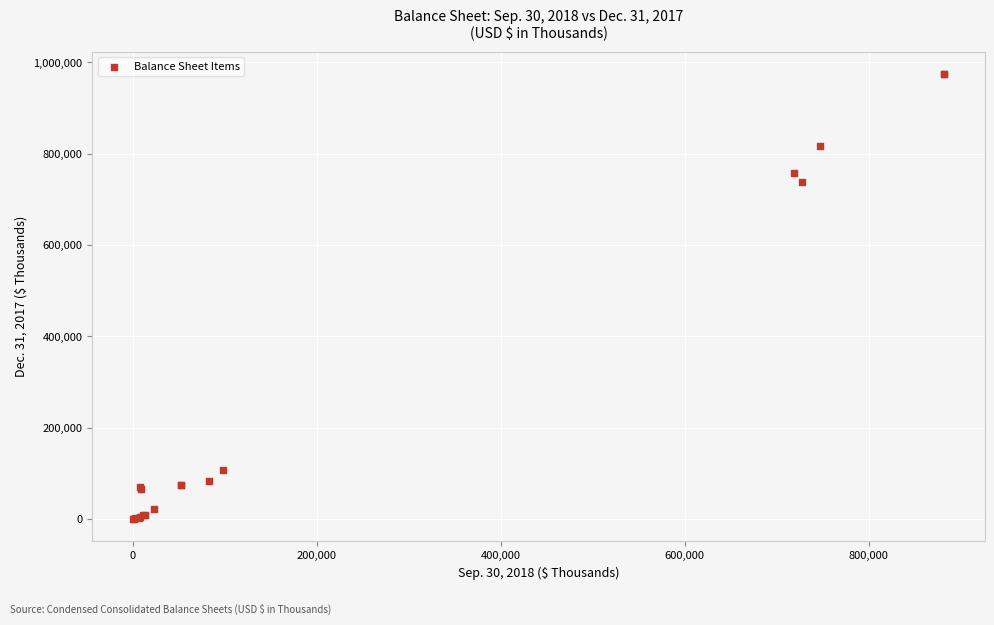

What Y value in the scatter plot is closest to 487256?

738148